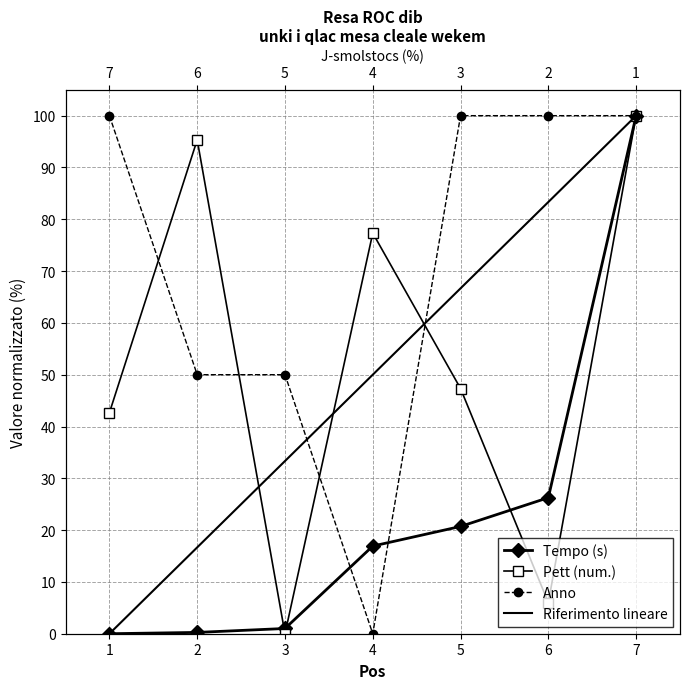

What is the sum of the Anno values at 3 and 2?

100.0